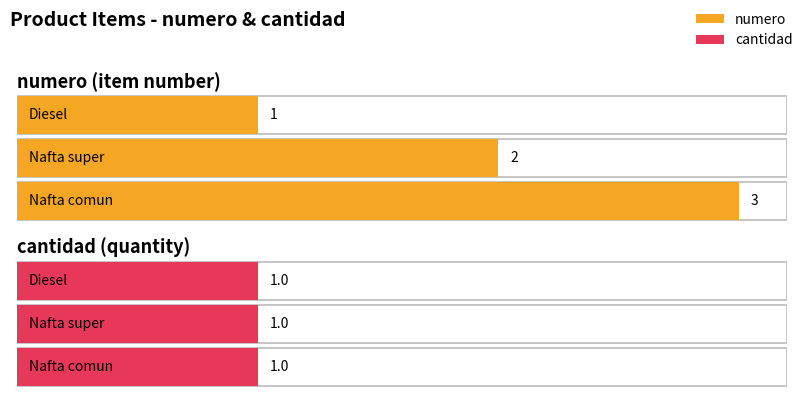

What are all the series names shown in the legend?

numero, cantidad